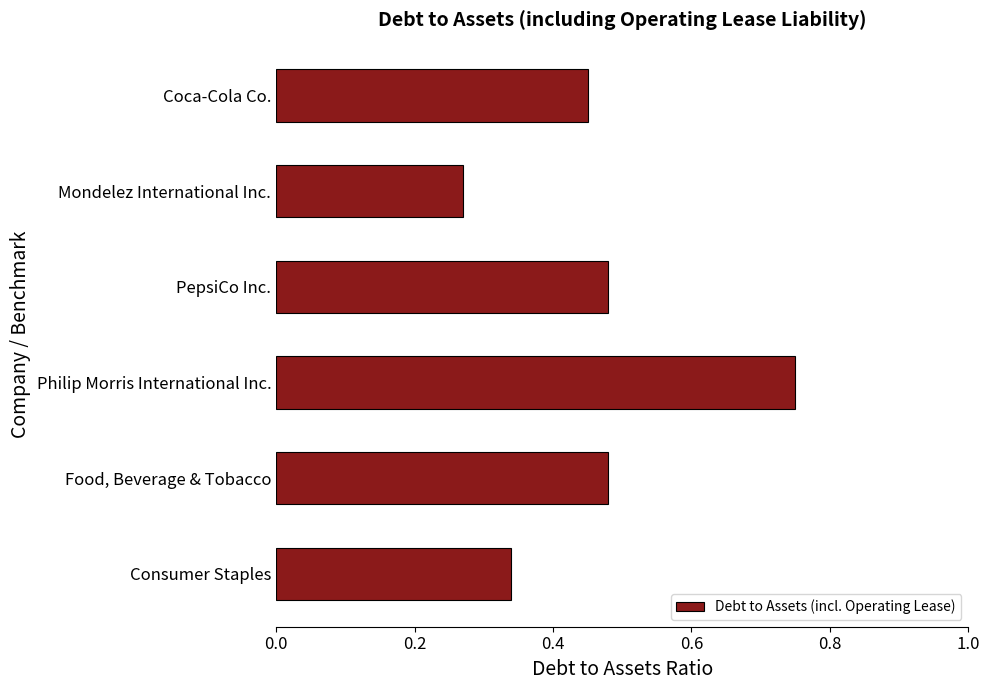

How many series are shown in this chart?

1